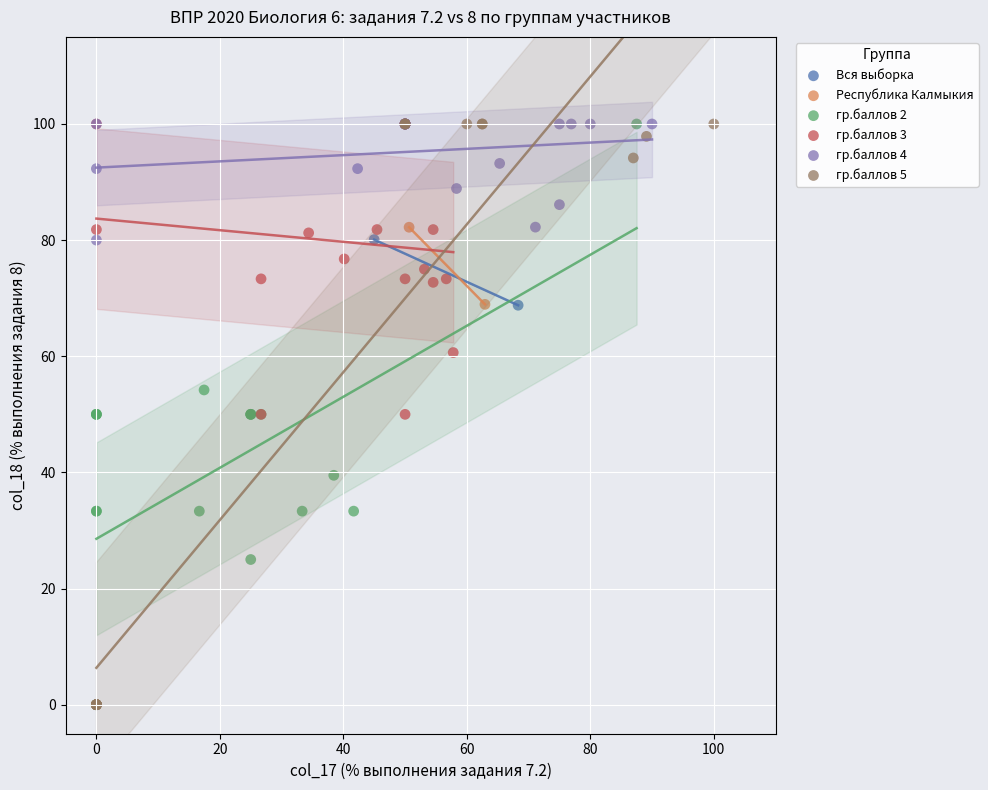

What are all the series names shown in the legend?

Вся выборка, Республика Калмыкия, гр.баллов 2, гр.баллов 3, гр.баллов 4, гр.баллов 5